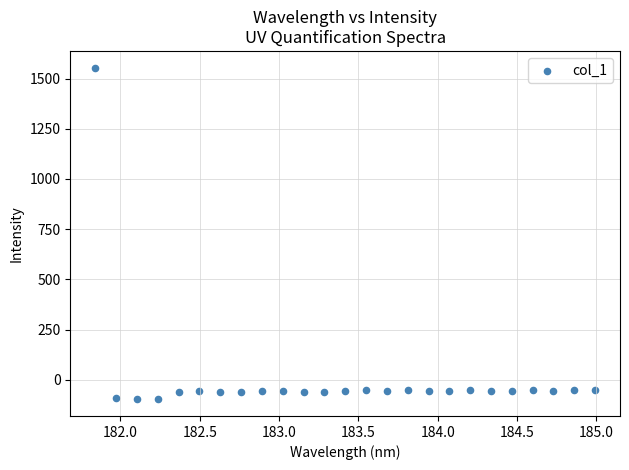

What is the range of X values (max minus min)?

3.1